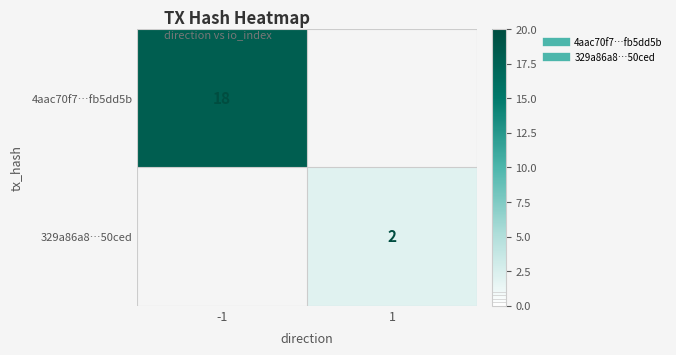

Is the value of 329a86a8…50ced at -1 greater than the value of 4aac70f7…fb5dd5b at -1?

No